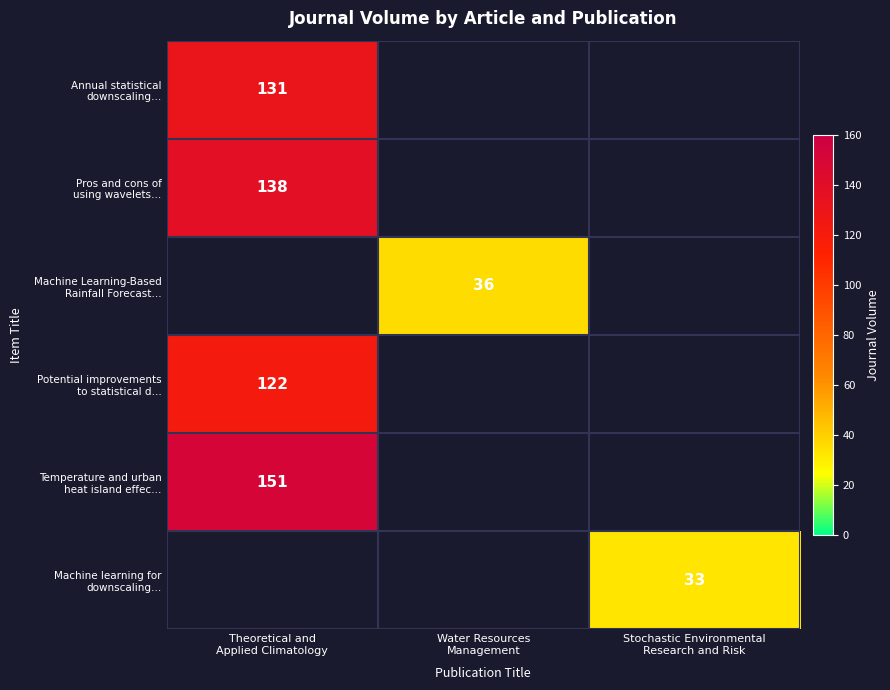

How many positive values does the Potential improvements to statistical d… series have?

1